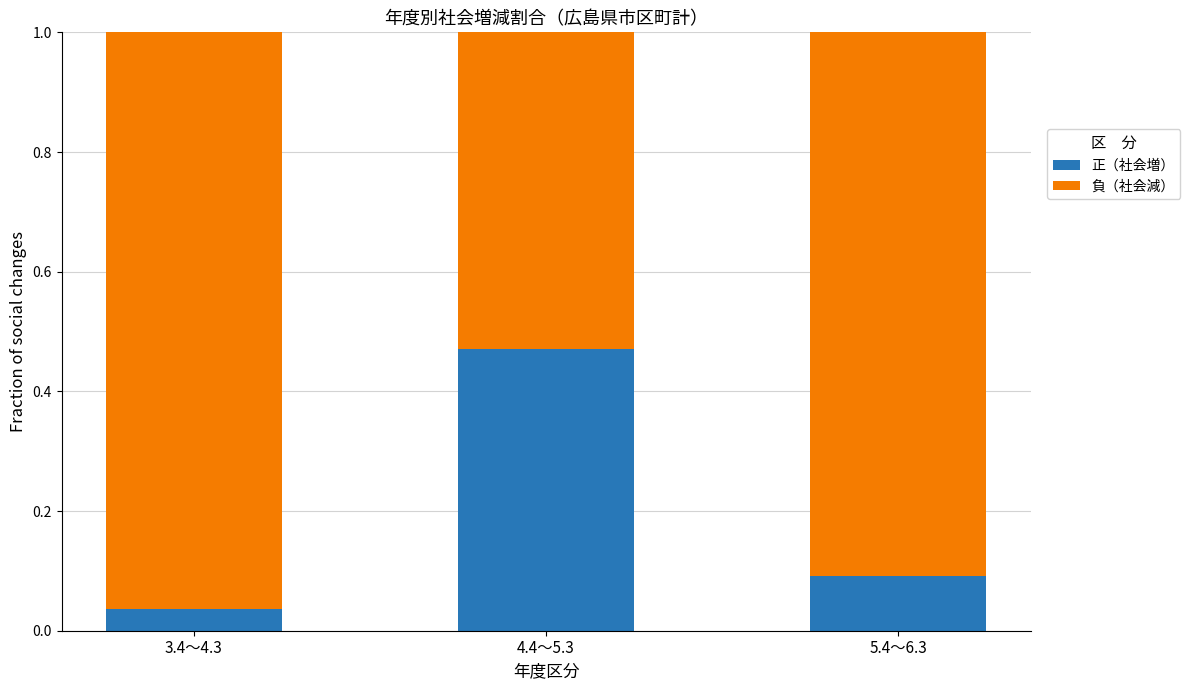

What is the sum of the 正（社会増） values at 5.4～6.3 and 4.4～5.3?

0.6